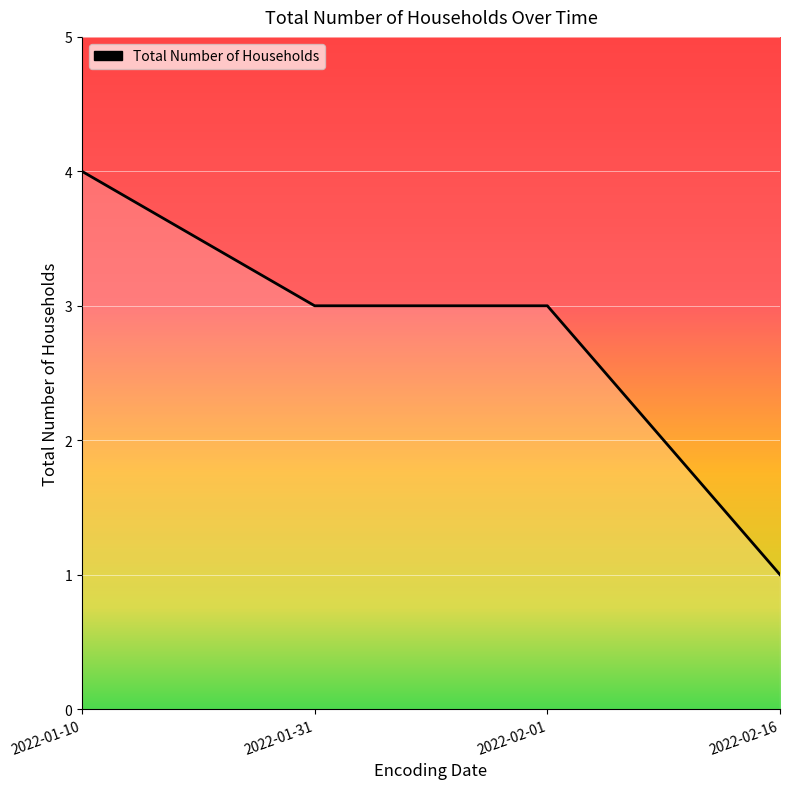

Is it true that the value at 2022-02-16 is 1?

True